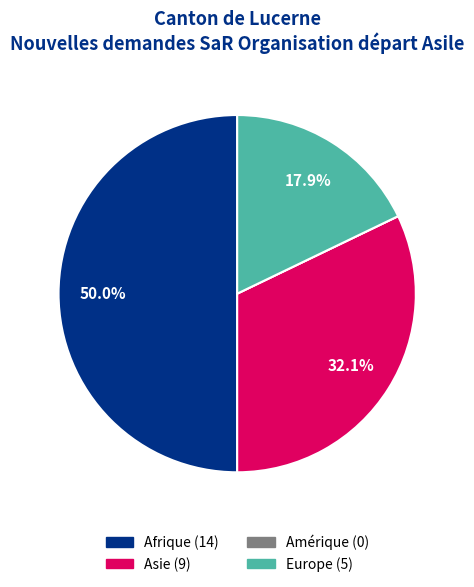

To the nearest percent, what is the difference between the largest and smallest slice percentages?

50%